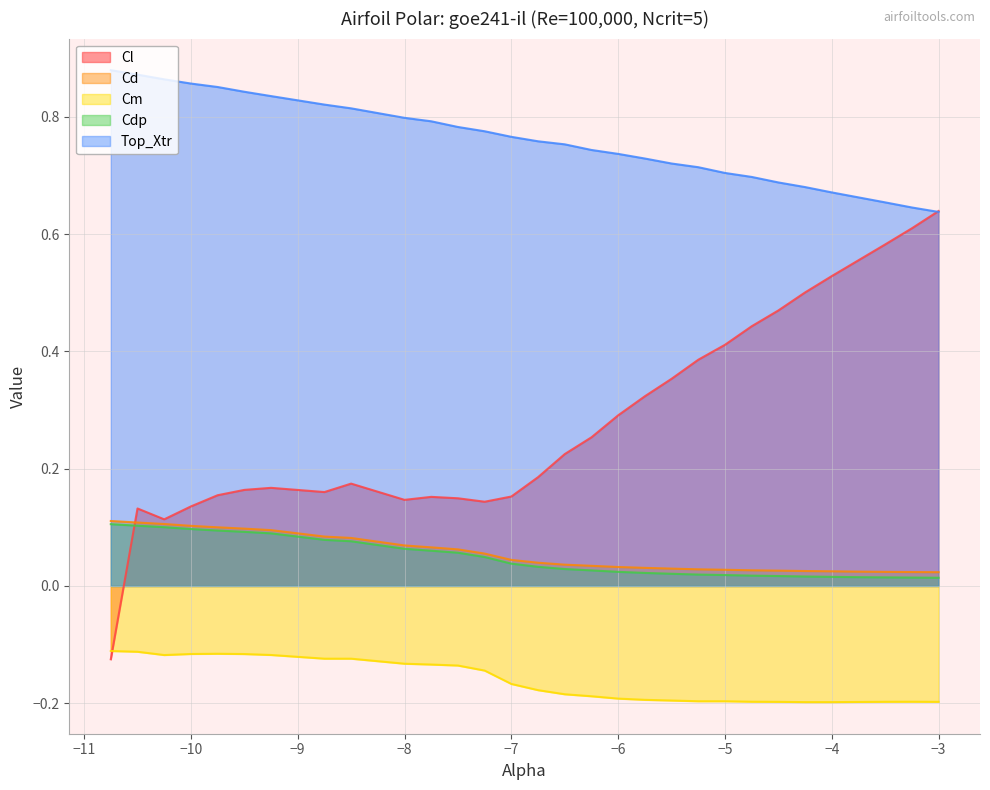

Which series has the widest spread of values?

Cl